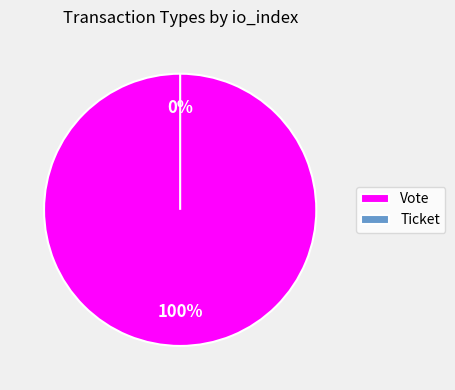

Which slice represents more than half of the pie?

Vote